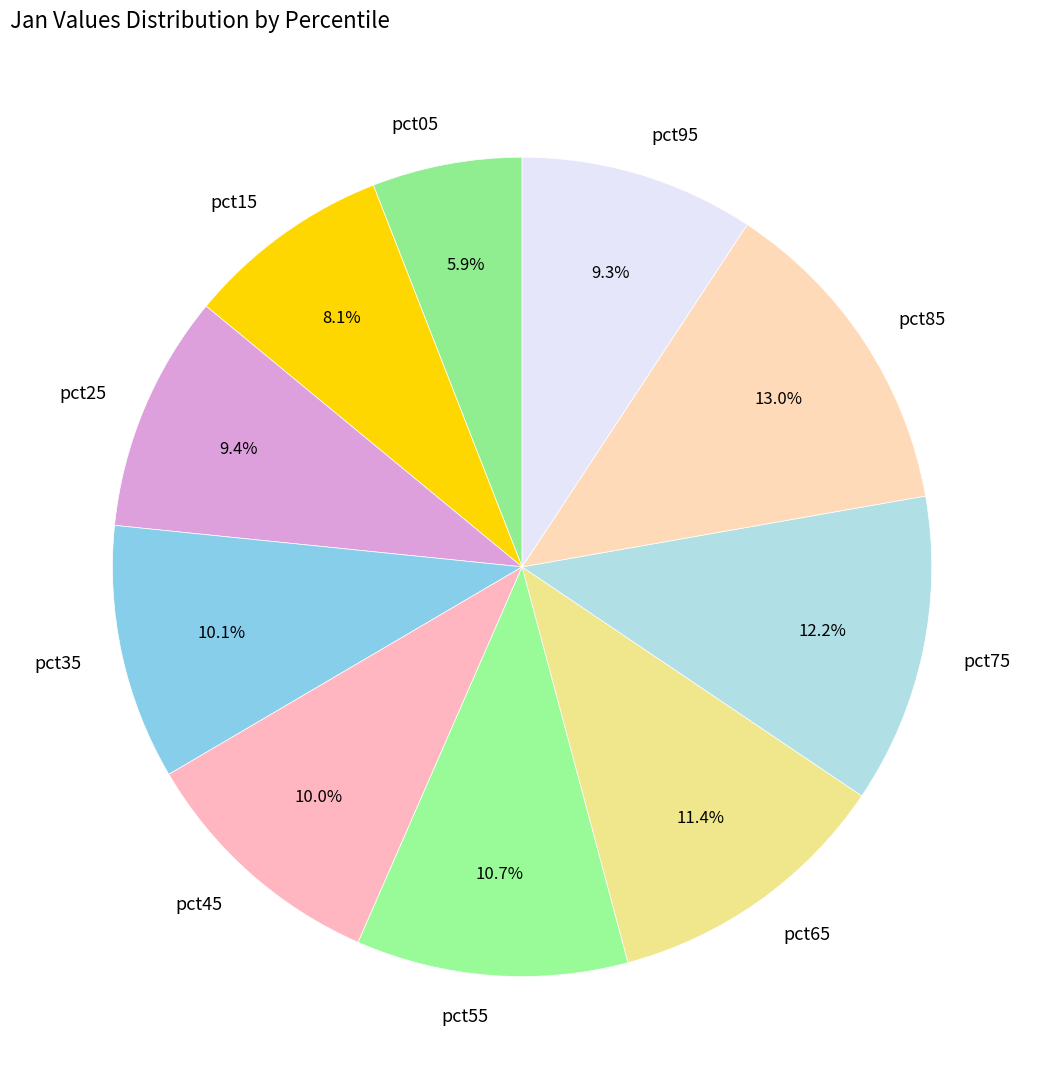

Between pct95 and pct15, which is larger?

pct95